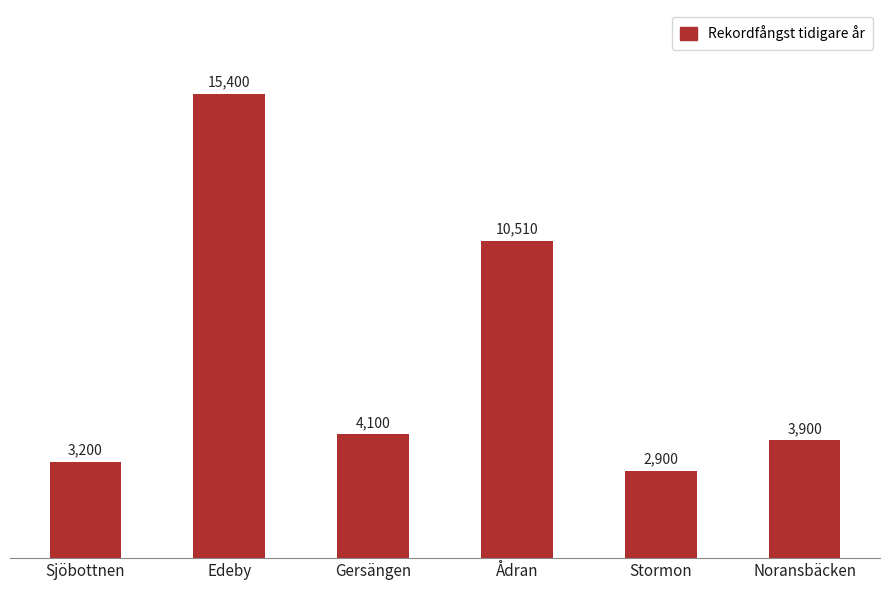

What is the greatest value displayed?

15400